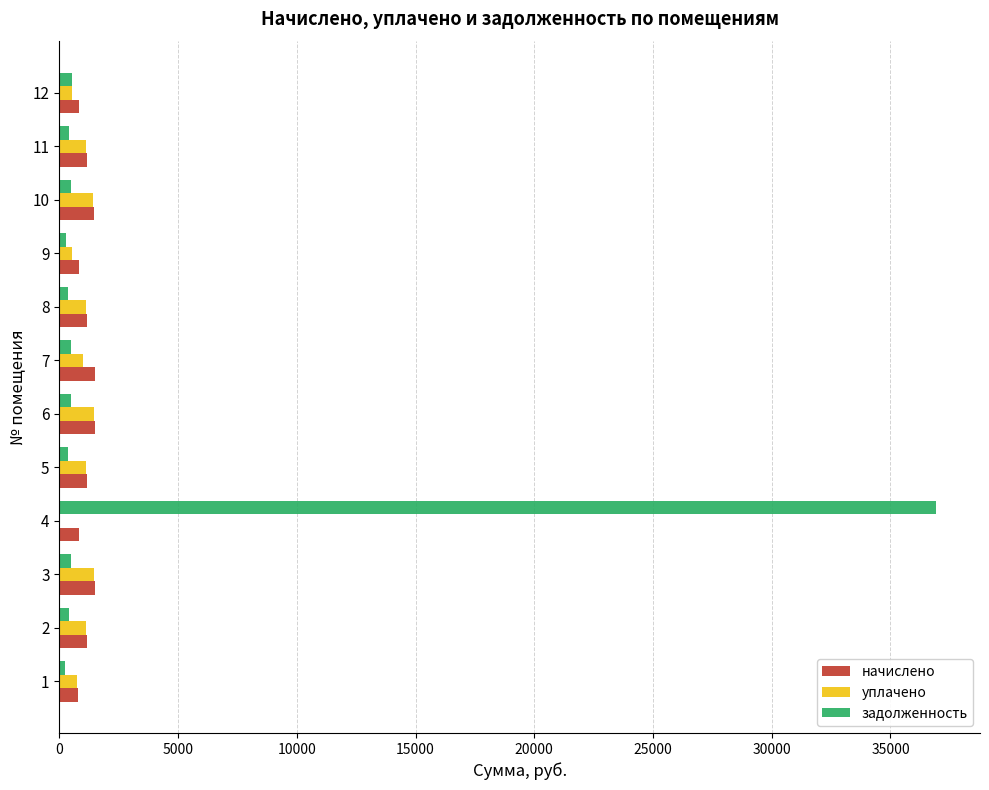

What are all the series names shown in the legend?

начислено, уплачено, задолженность